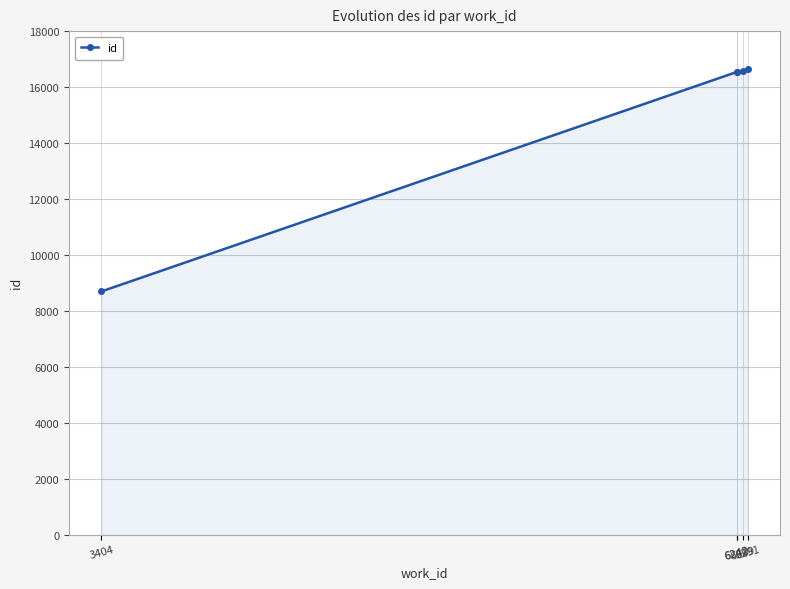

Reading right to left, what are all the values shown in this chart?

6291=16633	6269=16577	6242=16539	6242=16538	3404=8692